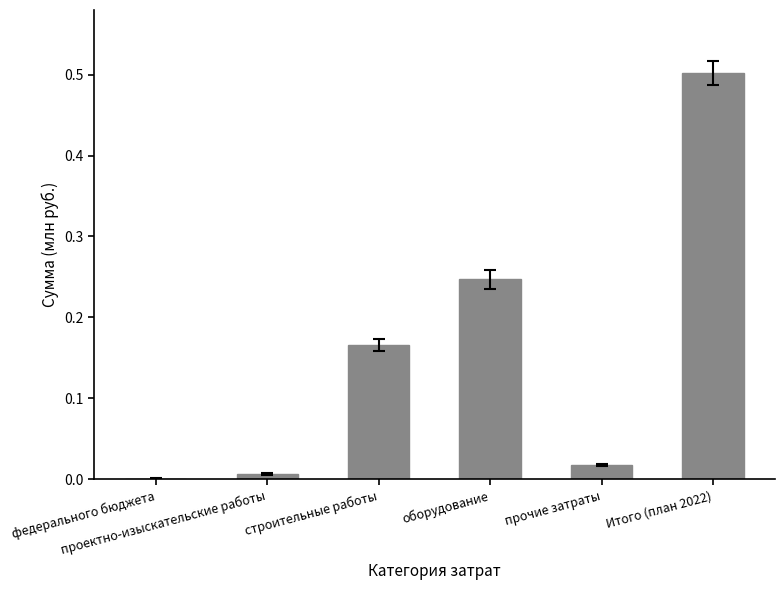

Between прочие затраты and федерального бюджета, which is larger?

прочие затраты